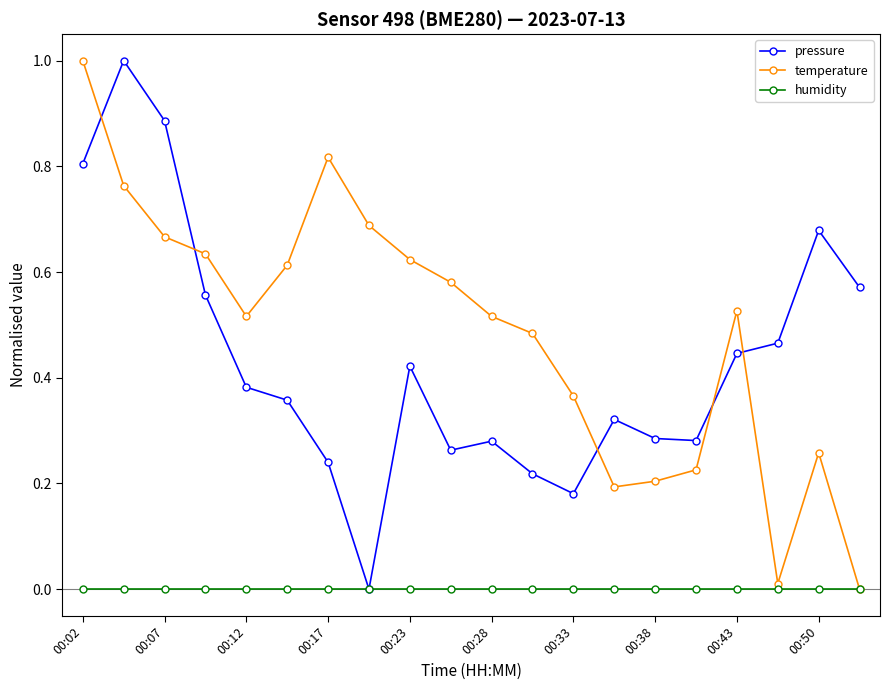

How many times do pressure and temperature cross each other?

5